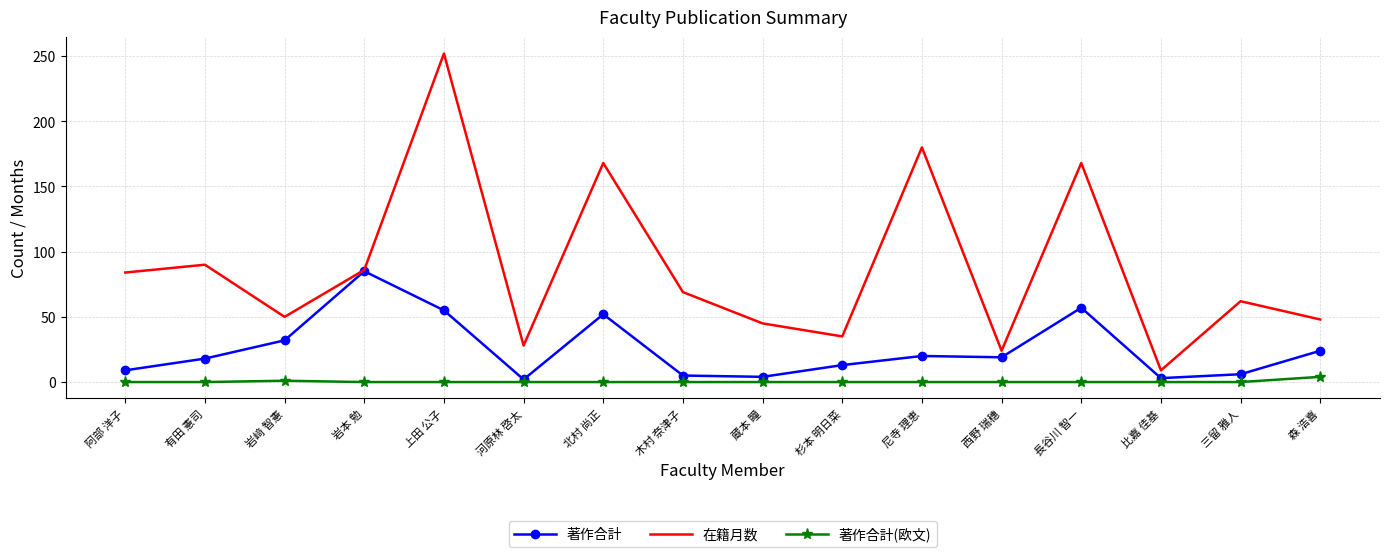

True or false: 在籍月数 and 著作合計(欧文) cross at least once.

False